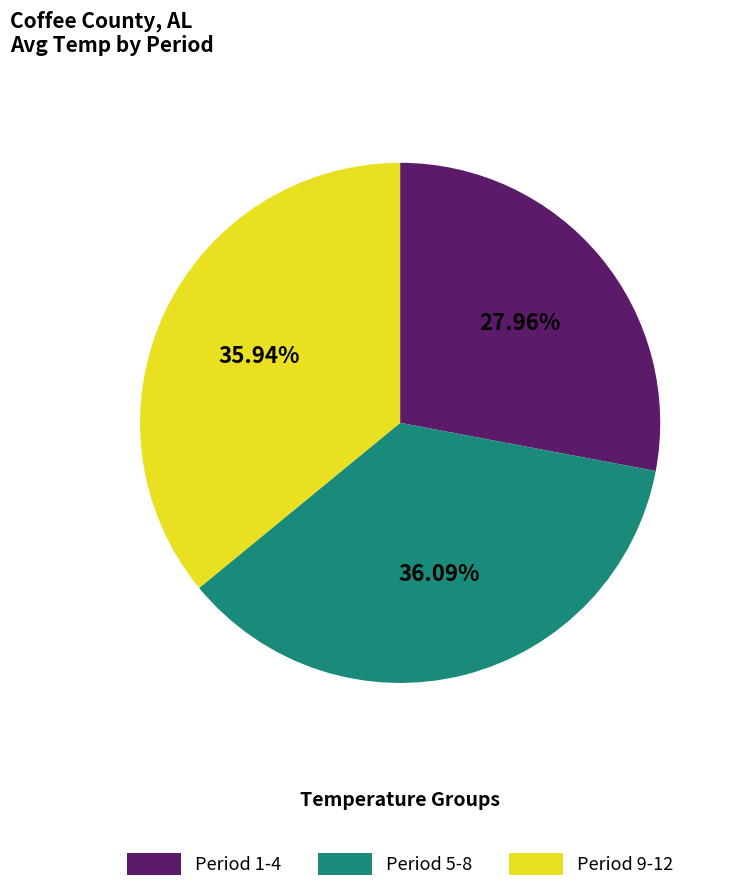

Count the number of slices in the pie.

3